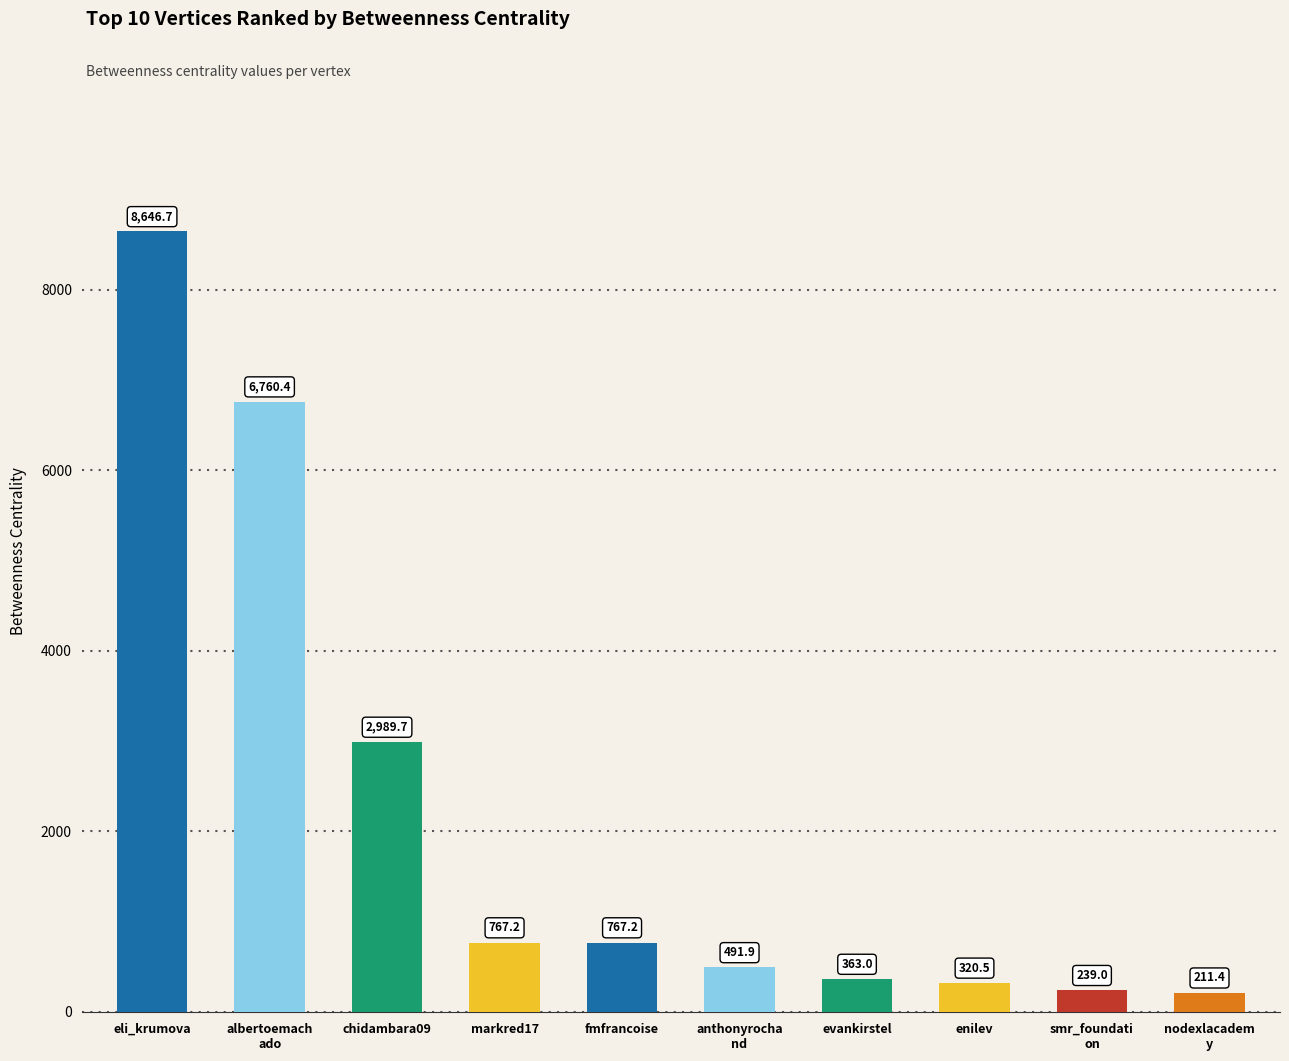

Reading right to left, what are all the values shown in this chart?

nodexlacadem
y=211.4	smr_foundati
on=239.0	enilev=320.5	evankirstel=363.0	anthonyrocha
nd=491.9	fmfrancoise=767.2	markred17=767.2	chidambara09=2989.7	albertoemach
ado=6760.4	eli_krumova=8646.7